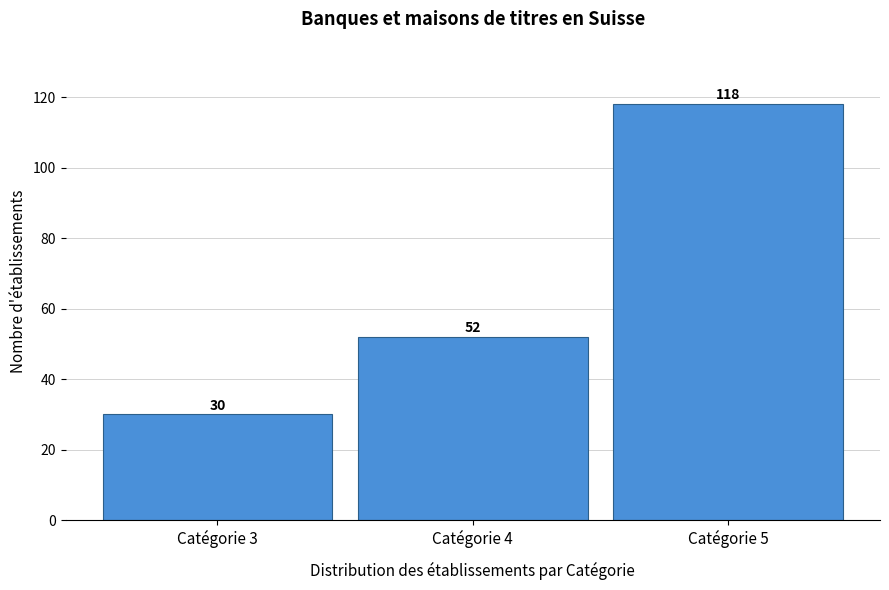

Reading left to right, transcribe all the data shown in this chart.

Catégorie 3=30	Catégorie 4=52	Catégorie 5=118